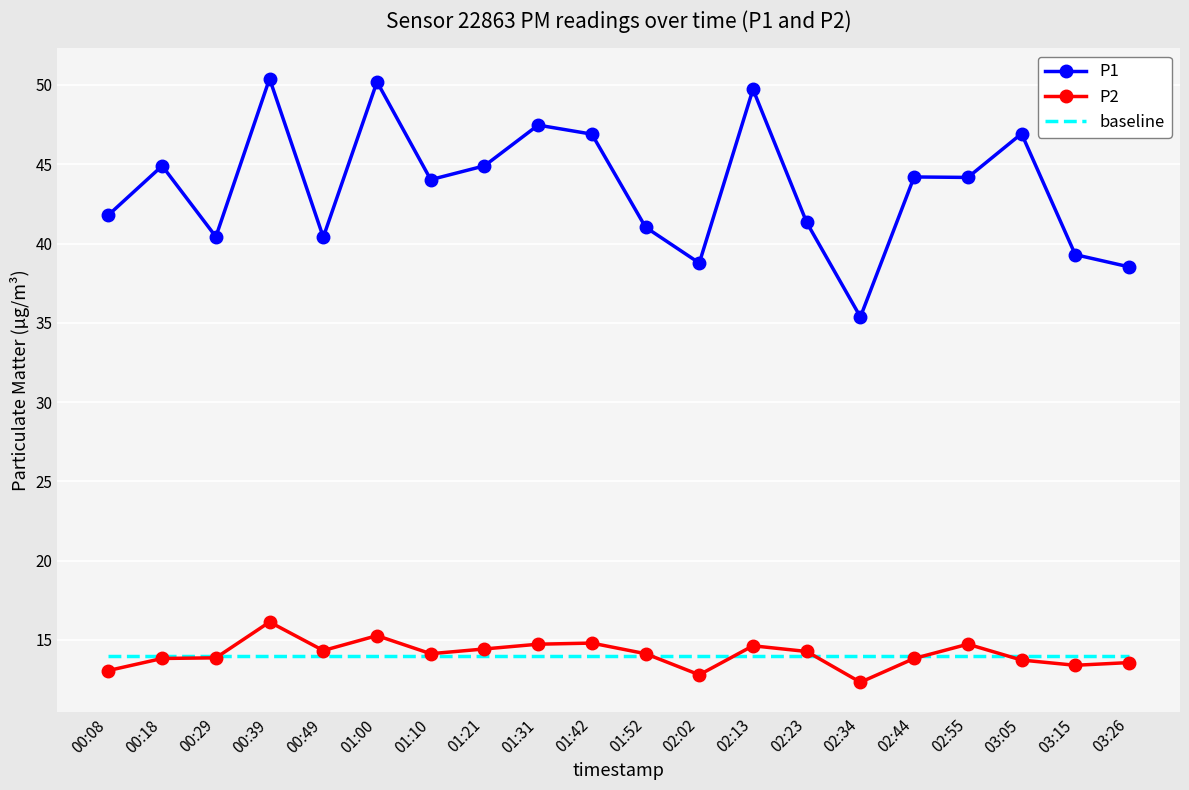

What value does the P2 series have at 01:31?

14.7